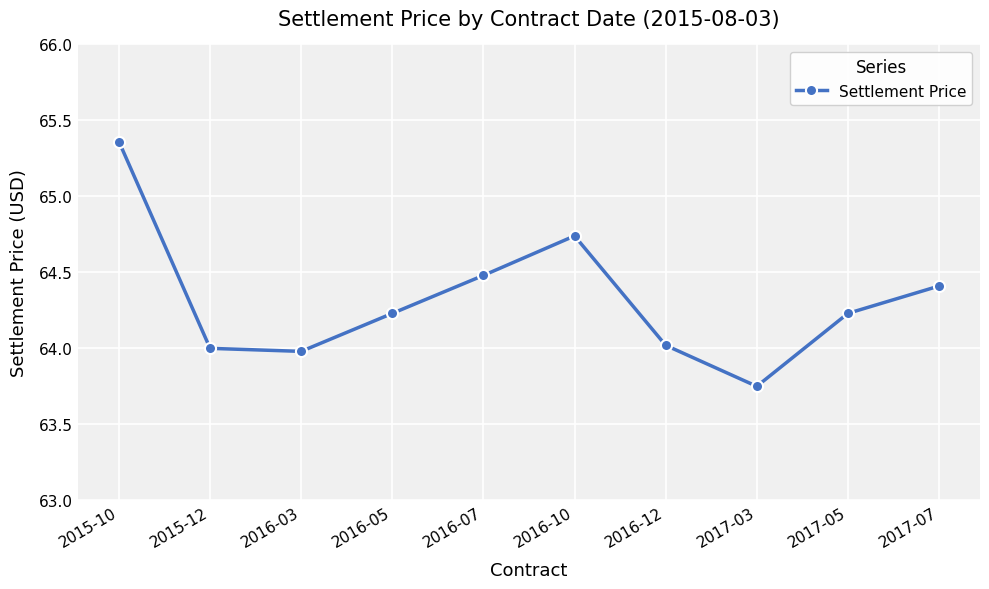

At which label does the data first exceed 64?

2015-10